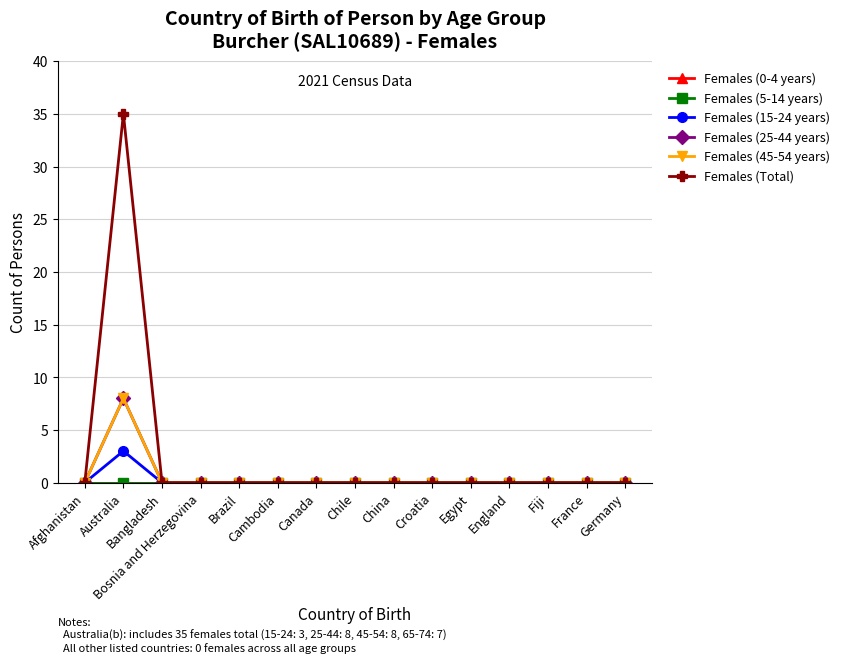

What is the value of the Females (45-54 years) point at the 2nd from the left?

8